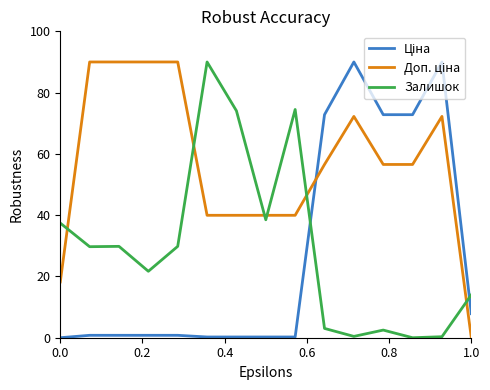

What is the maximum value shown in the chart?

90.0